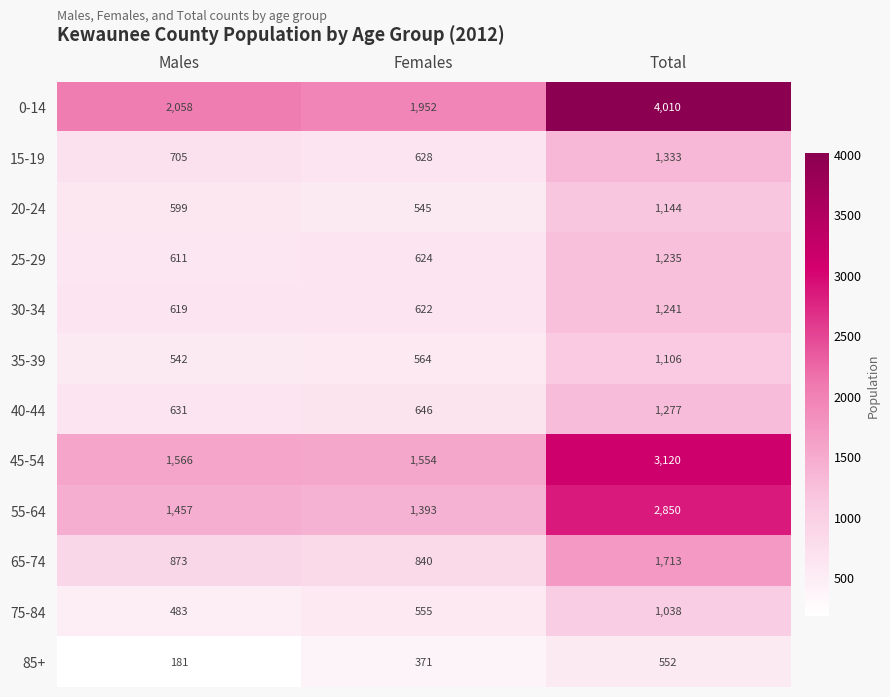

Which series has the largest total across all categories?

0-14